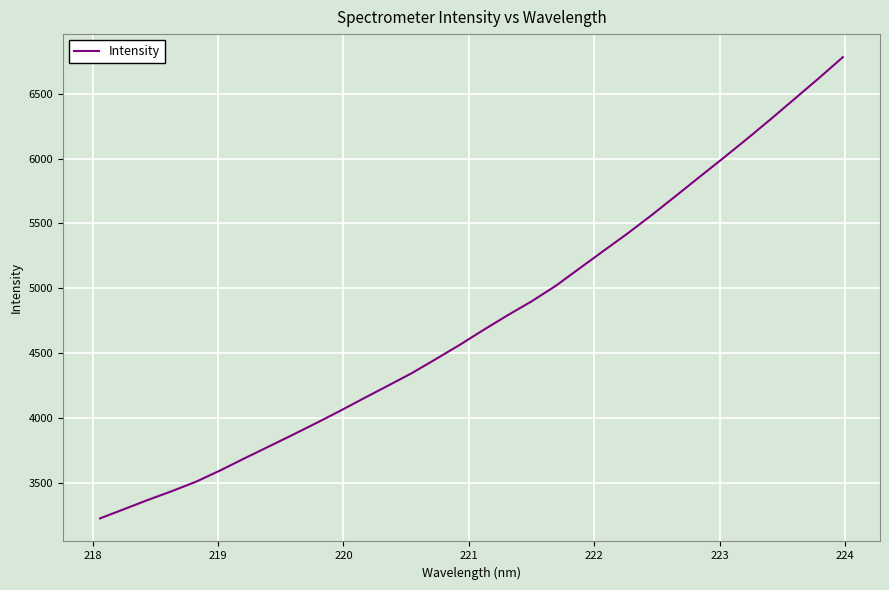

What is the difference between the maximum and minimum values?

3557.4